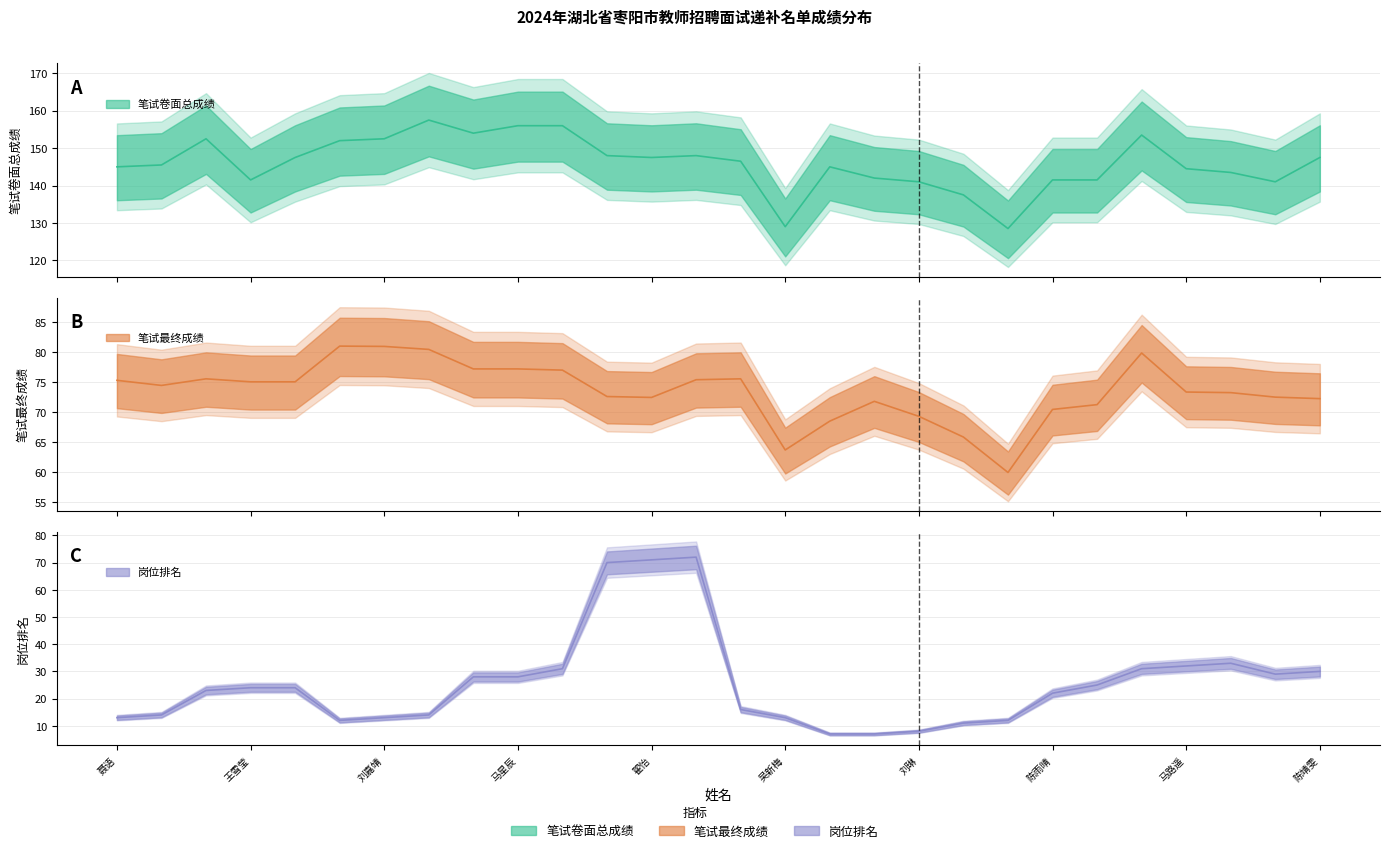

True or false: 笔试最终成绩 and 笔试卷面总成绩 cross at least once.

False